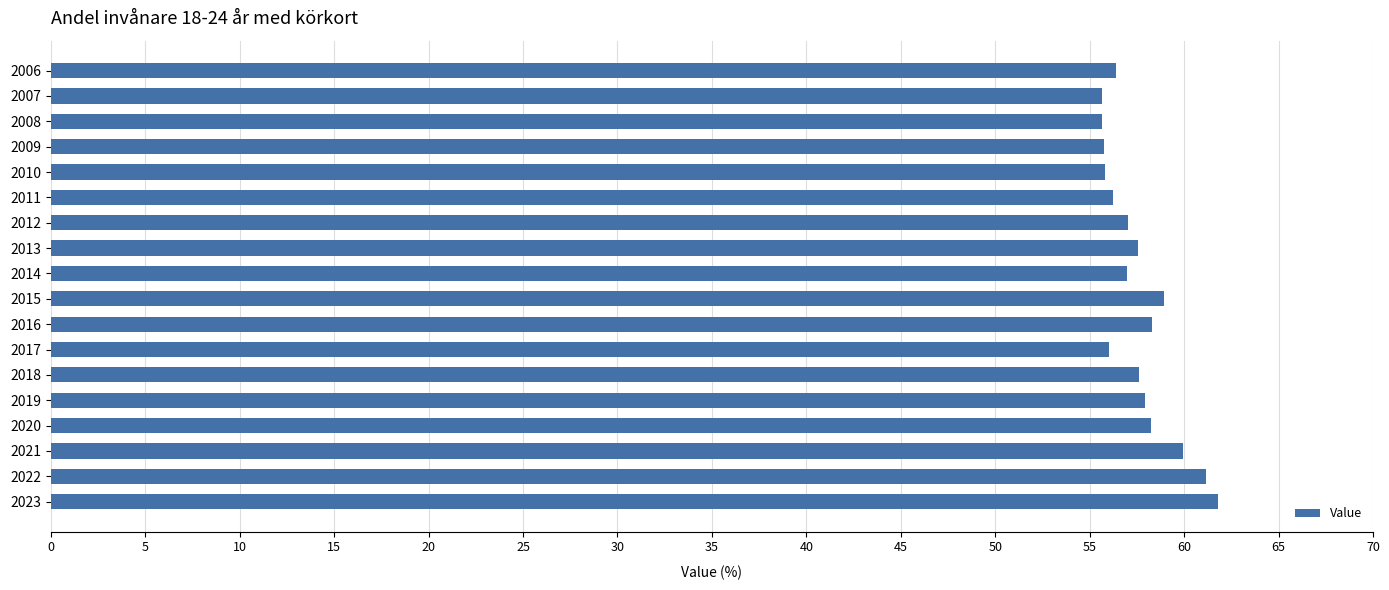

Count the number of data series in this chart.

1